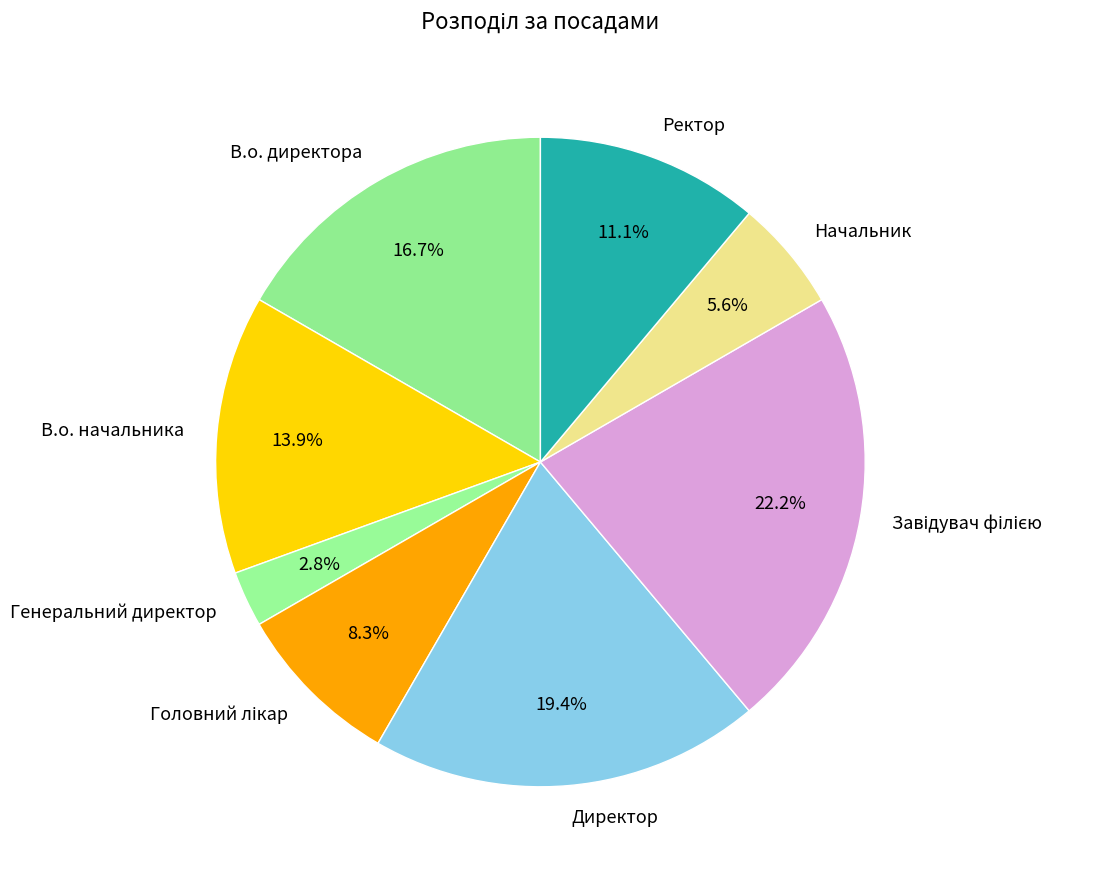

What portion of the pie excludes Директор?

80.6%